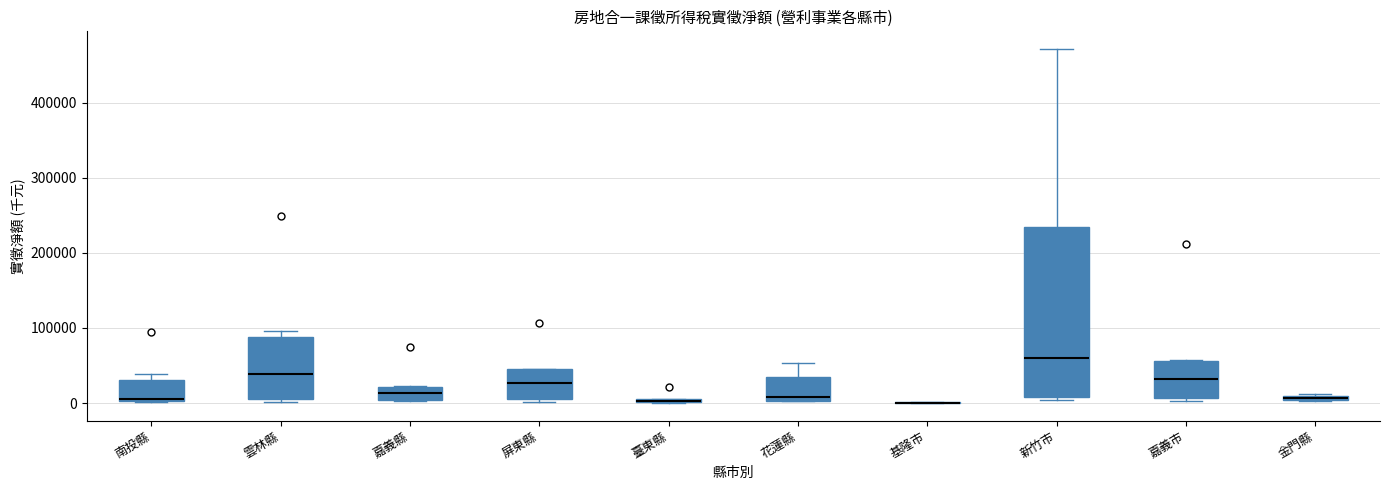

Which box is the tallest, from its lower edge to its upper edge?

新竹市